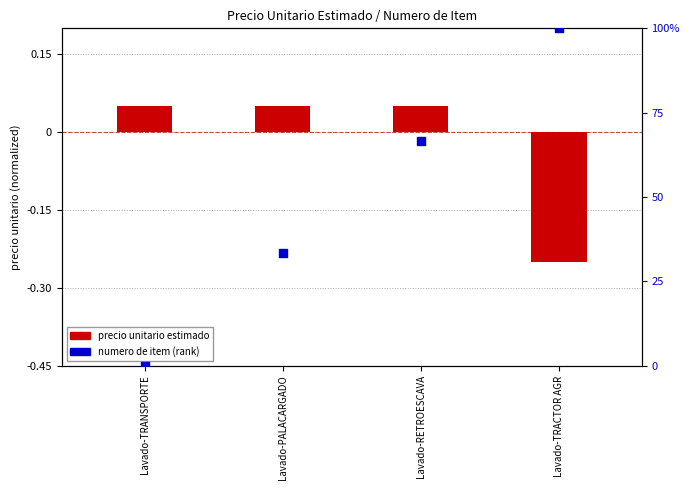

Which series has the widest spread of Y values?

numero (percentile)